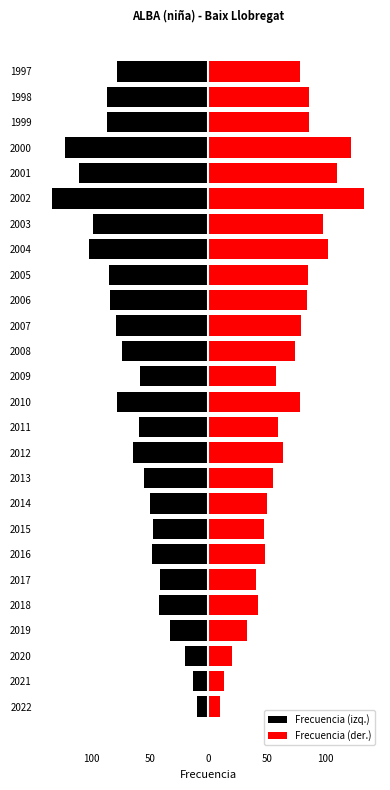

How many bars are there in each group?

2